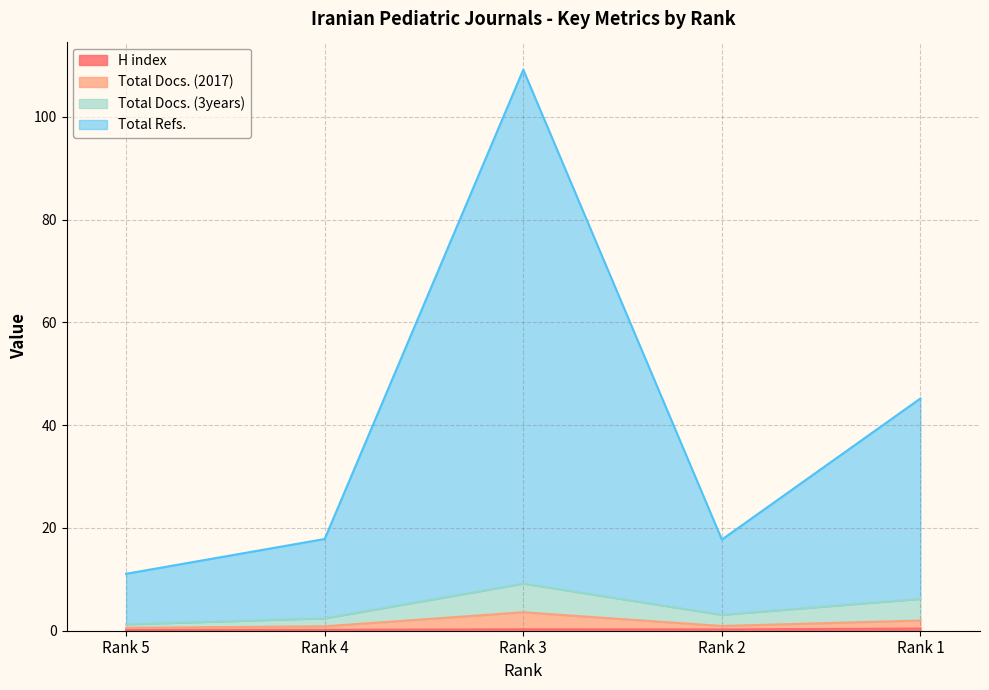

True or false: Total Docs. (2017) and H index cross at least once.

False